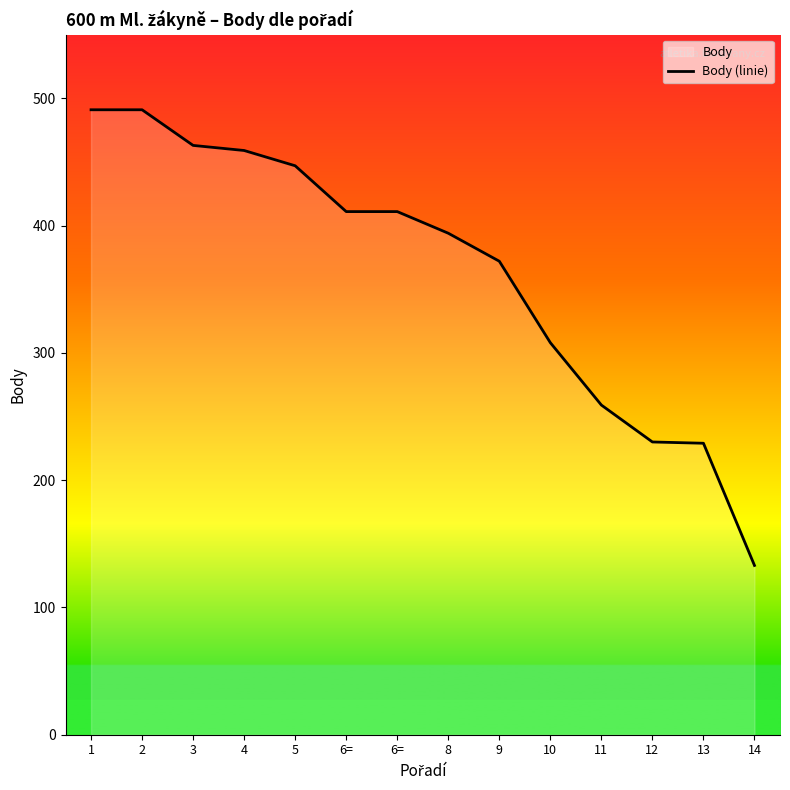

The chart shows a value of 229 at 13. True or false?

True